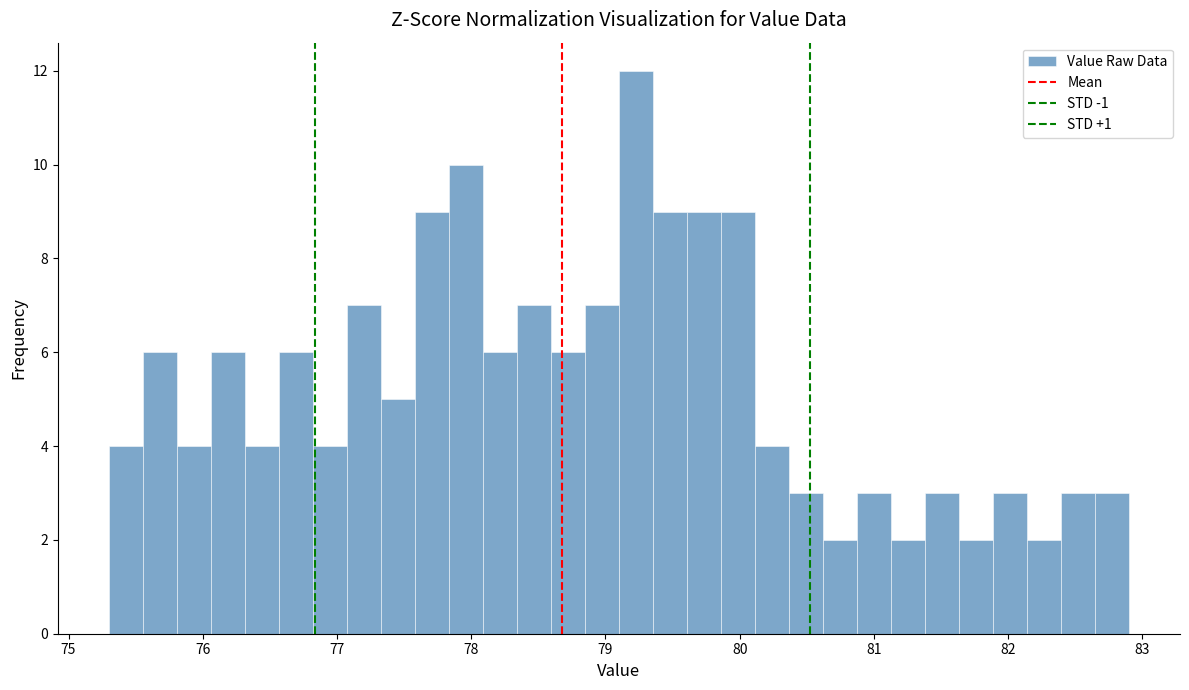

Around what value on the x-axis is the tallest bar? Give the approximate position of its centre, as read against the axis.

79.2